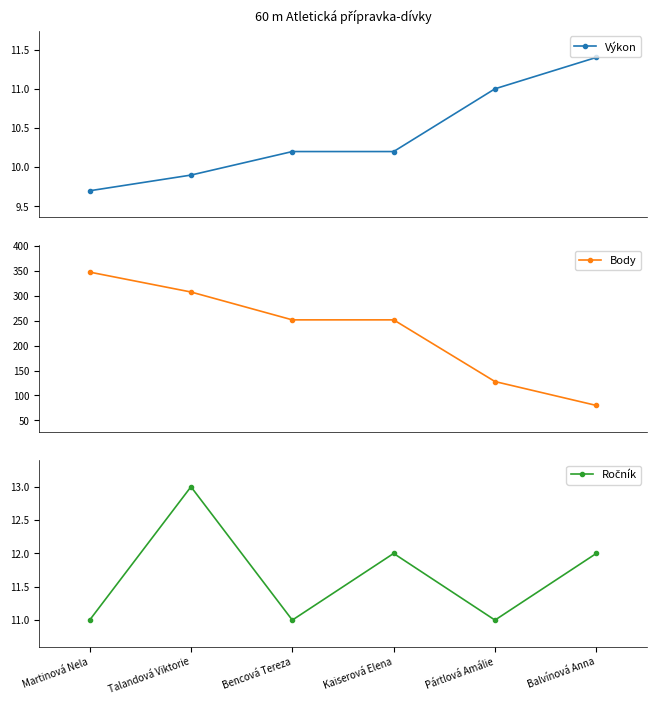

At which category is the sum across all series the highest?

Martinová Nela